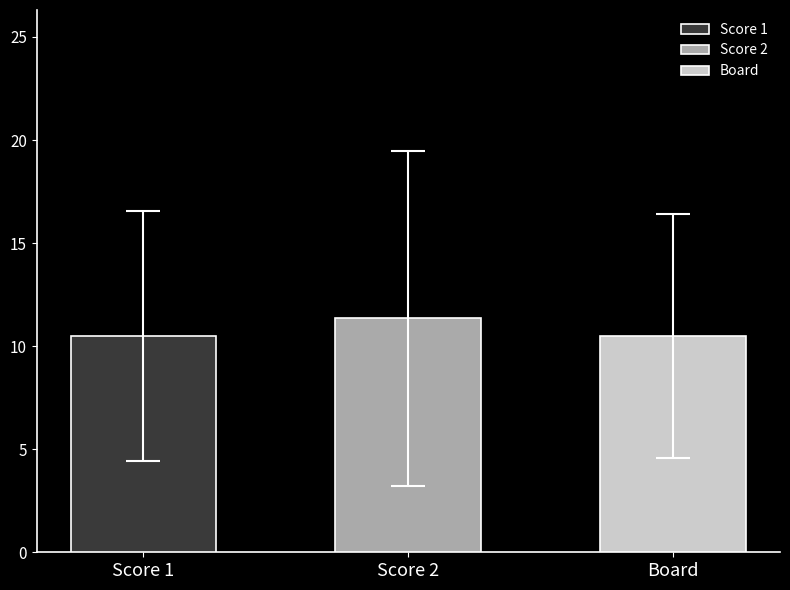

Are the bars grouped side by side (vs. stacked)?

Yes